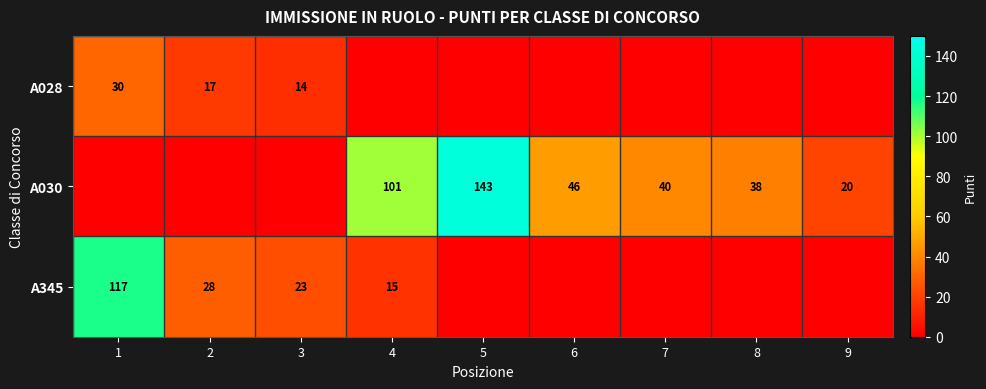

Is it true that A030 equals 6 at 9?

False